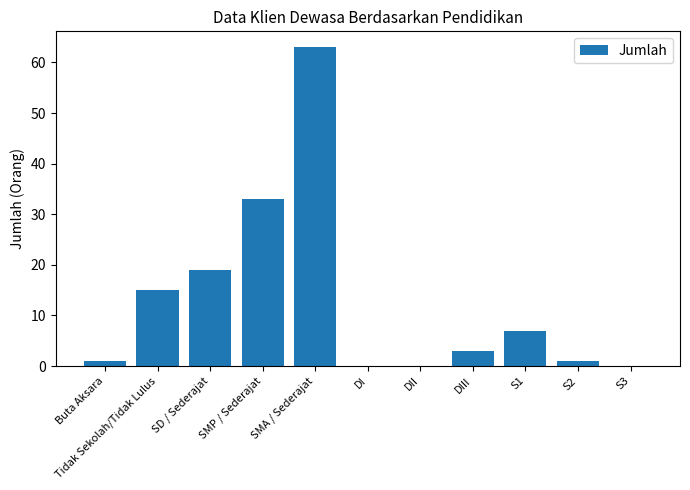

True or false: the data shows 25 at SMA / Sederajat.

False